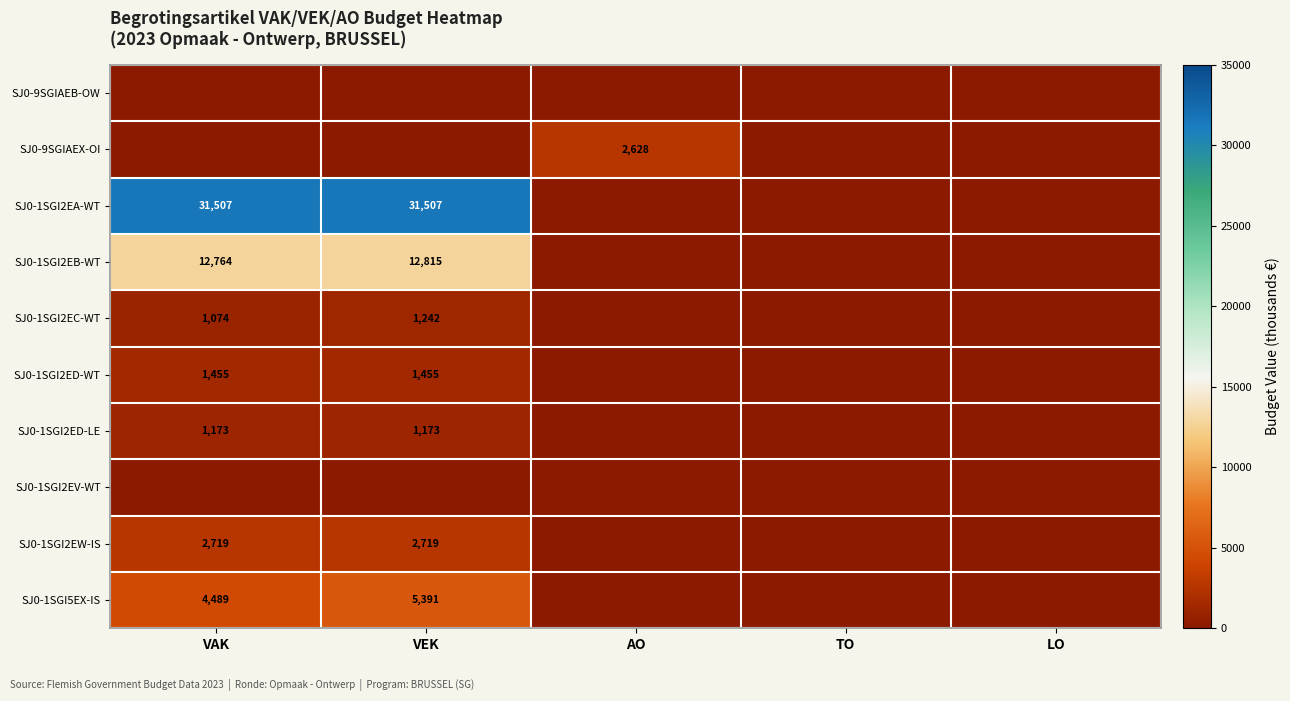

The SJ0-1SGI2ED-WT series shows 1455 at VAK. True or false?

True